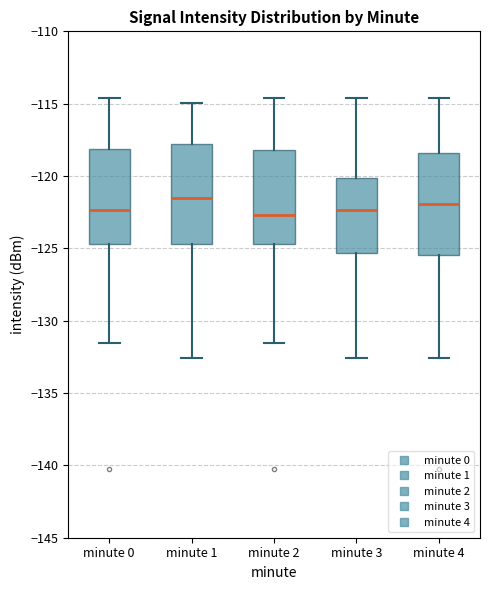

Reading left to right, read every box against the y-axis: the position of its median line, the range the box covers, and the ends of its whiskers. The values are not printed on the chart, so give them approximately, as read against the axis.

minute 0: median -122.5, box -124.5 to -118.0, whiskers -131.5 to -114.5
minute 1: median -121.5, box -124.5 to -118.0, whiskers -132.5 to -115.0
minute 2: median -122.5, box -124.5 to -118.0, whiskers -131.5 to -114.5
minute 3: median -122.5, box -125.5 to -120.0, whiskers -132.5 to -114.5
minute 4: median -122.0, box -125.5 to -118.5, whiskers -132.5 to -114.5